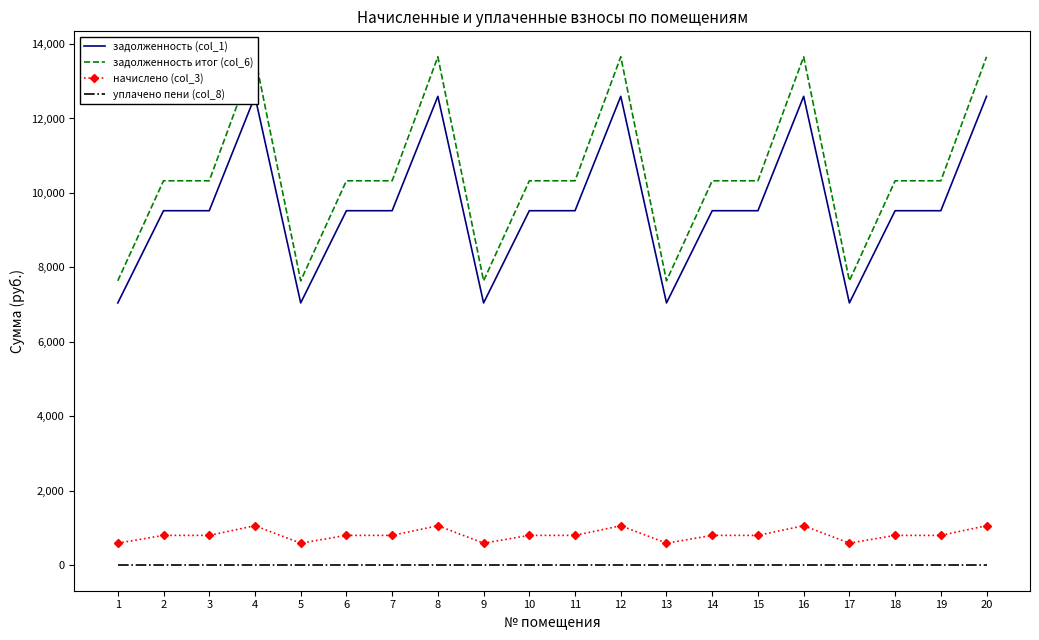

Which series has the widest spread of values?

задолженность итог (col_6)